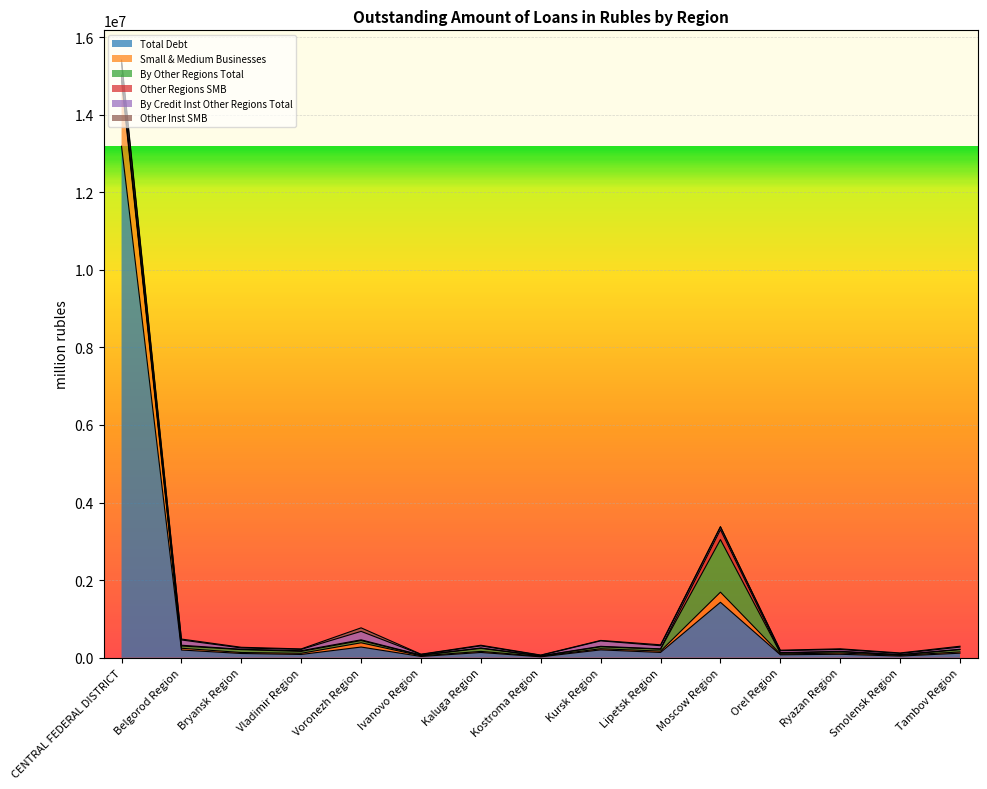

True or false: Other Regions SMB and By Other Regions Total intersect in this chart.

False